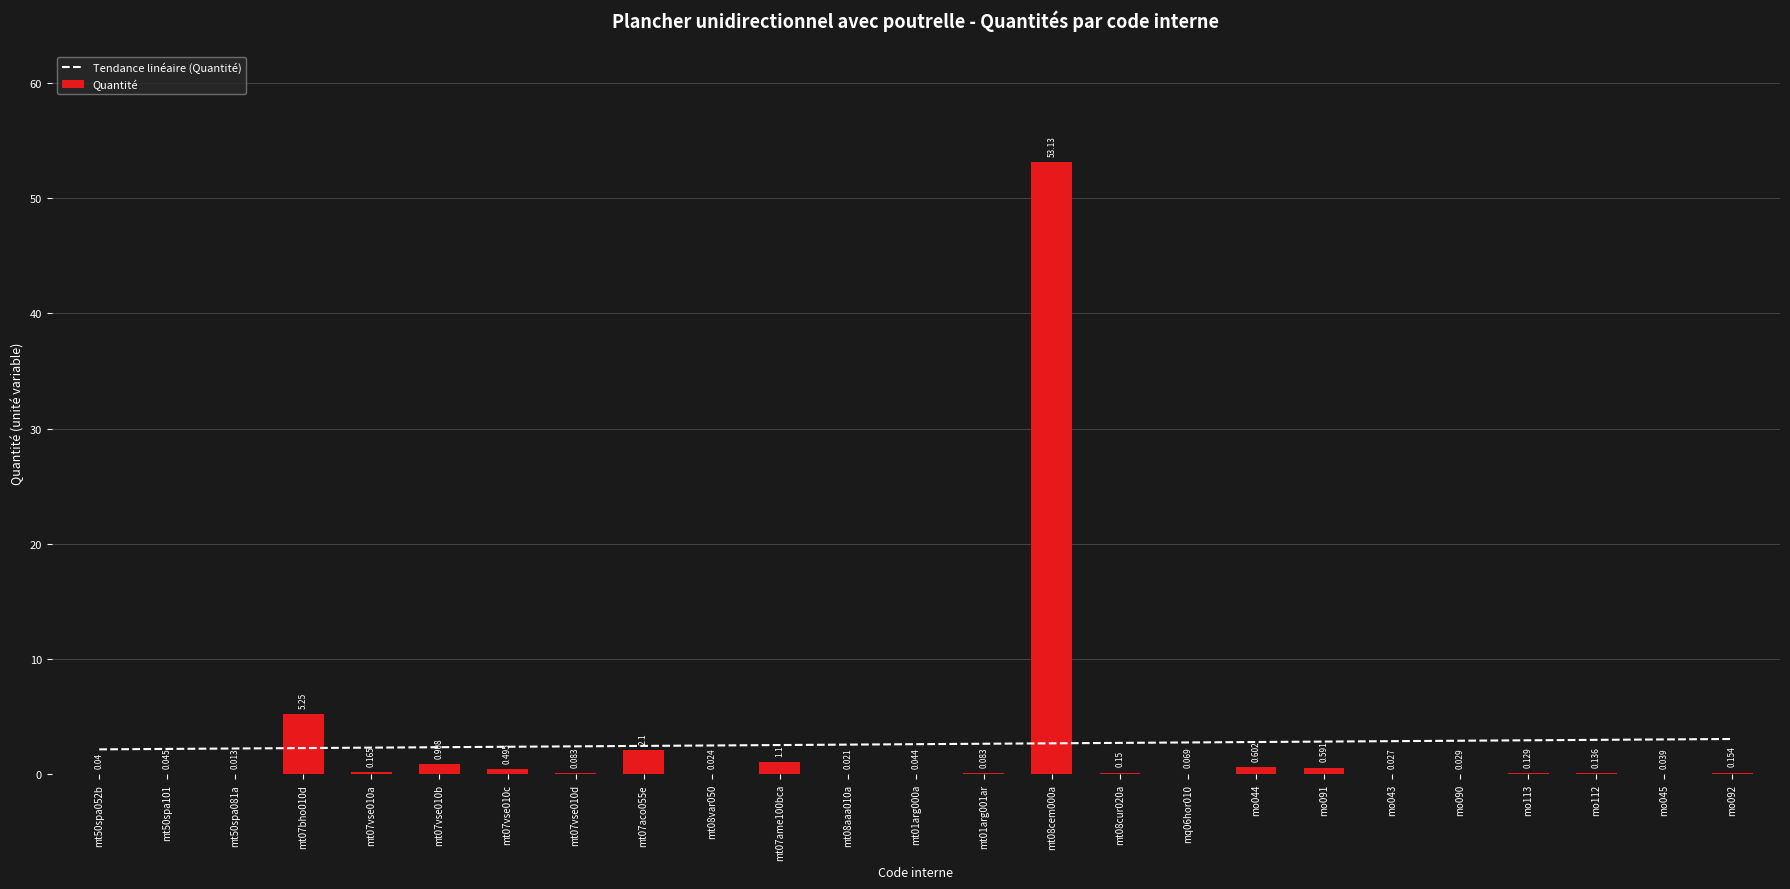

What are all the series names shown in the legend?

Tendance linéaire (Quantité), Quantité